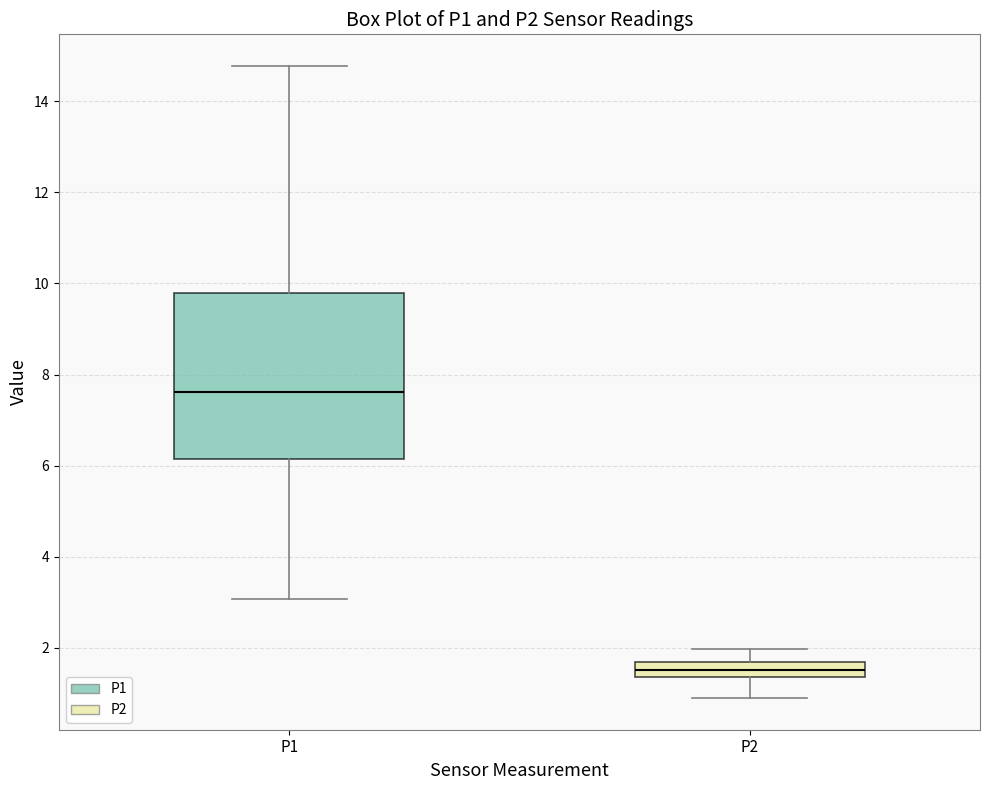

Reading left to right, transcribe this box plot: for each box, give where its median line is, the range the box spans, and where its two whiskers end, as read against the y-axis. The values are not printed on the chart, so give them approximately, as read against the axis.

P1: median 7.6, box 6.2 to 9.8, whiskers 3.0 to 14.8
P2: median 1.6, box 1.4 to 1.8, whiskers 1.0 to 2.0